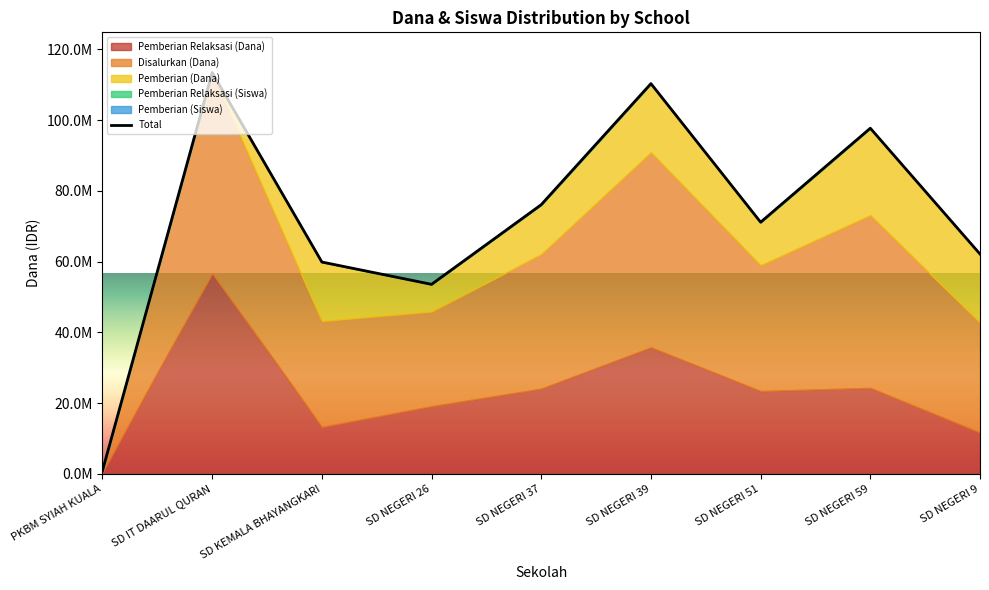

Rank the categories by value from lowest to highest.

PKBM SYIAH KUALA, SD NEGERI 26, SD KEMALA BHAYANGKARI, SD NEGERI 9, SD NEGERI 51, SD NEGERI 37, SD NEGERI 59, SD NEGERI 39, SD IT DAARUL QURAN